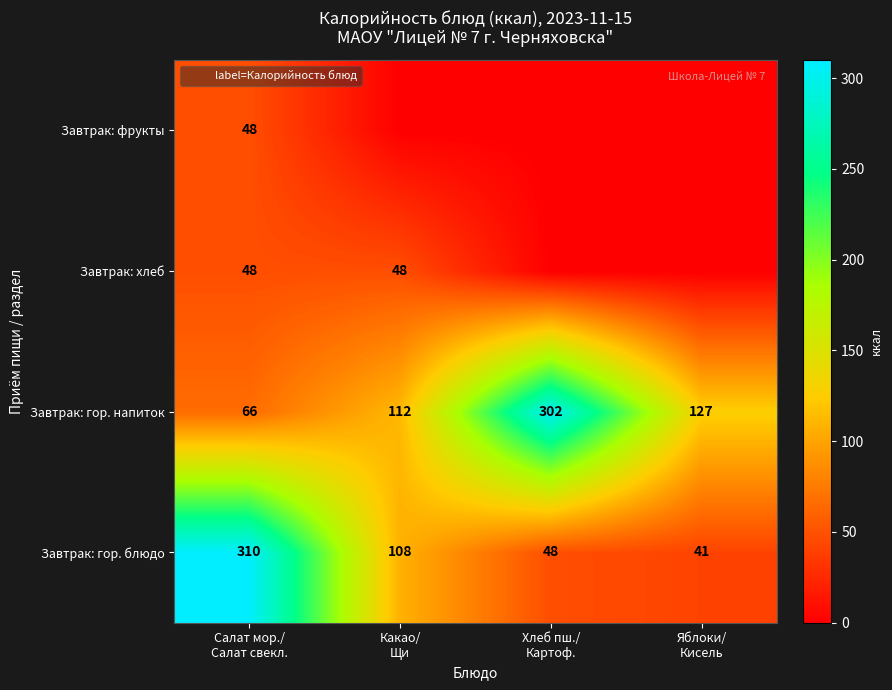

What is the sum of all Завтрак: гор. напиток values?

607